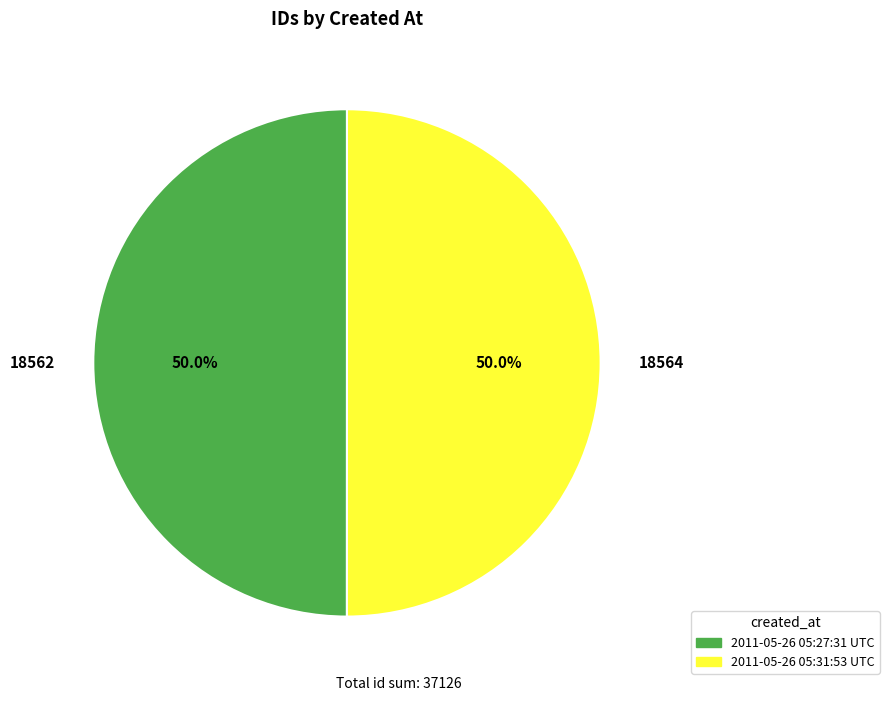

How many slices are in this pie chart?

2